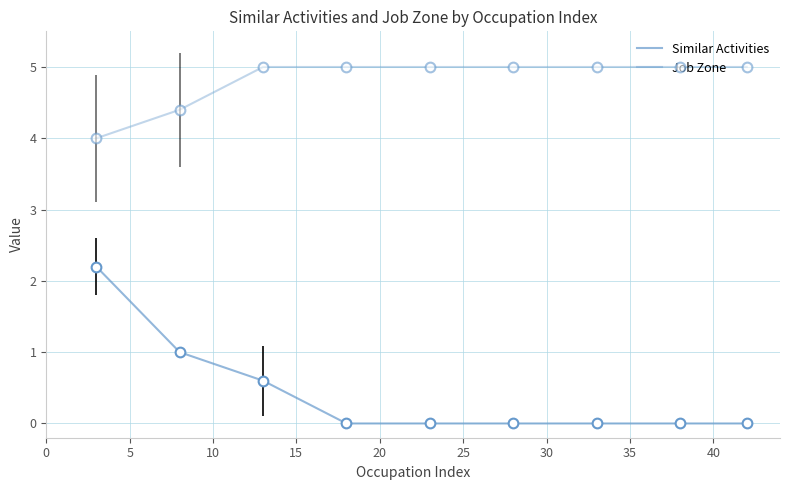

Does the chart have visible grid lines?

Yes